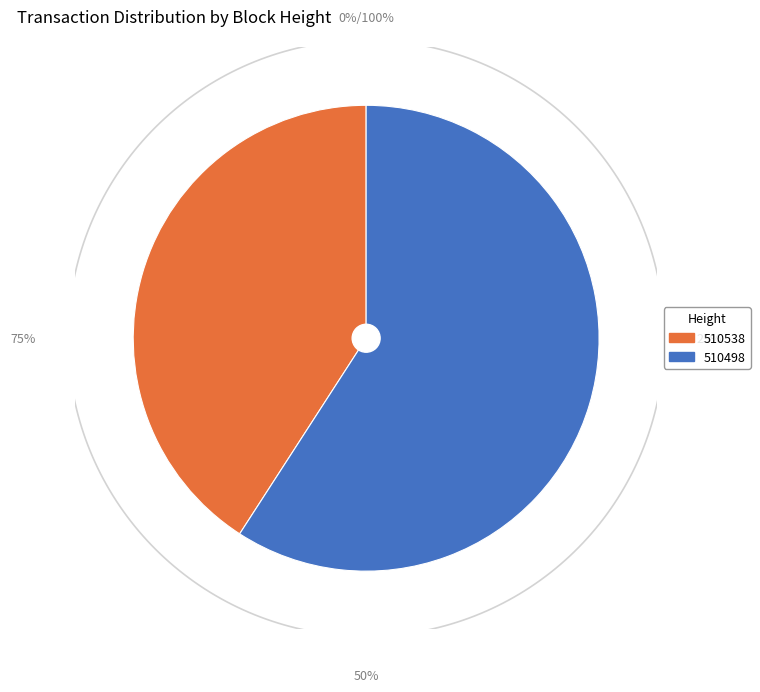

To the nearest percent, what is the difference between the largest and smallest slice percentages?

18%